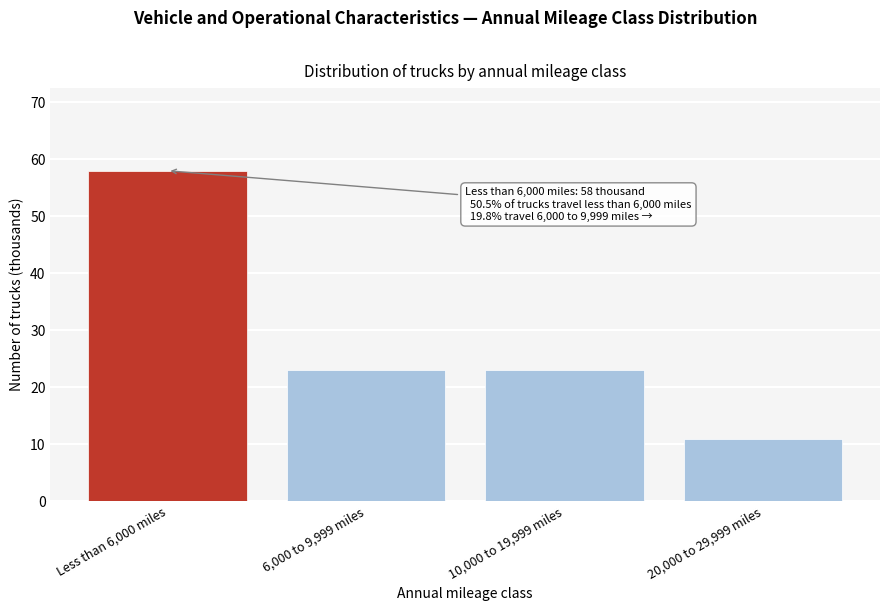

Reading left to right, extract all data points from this chart.

58	23	23	11